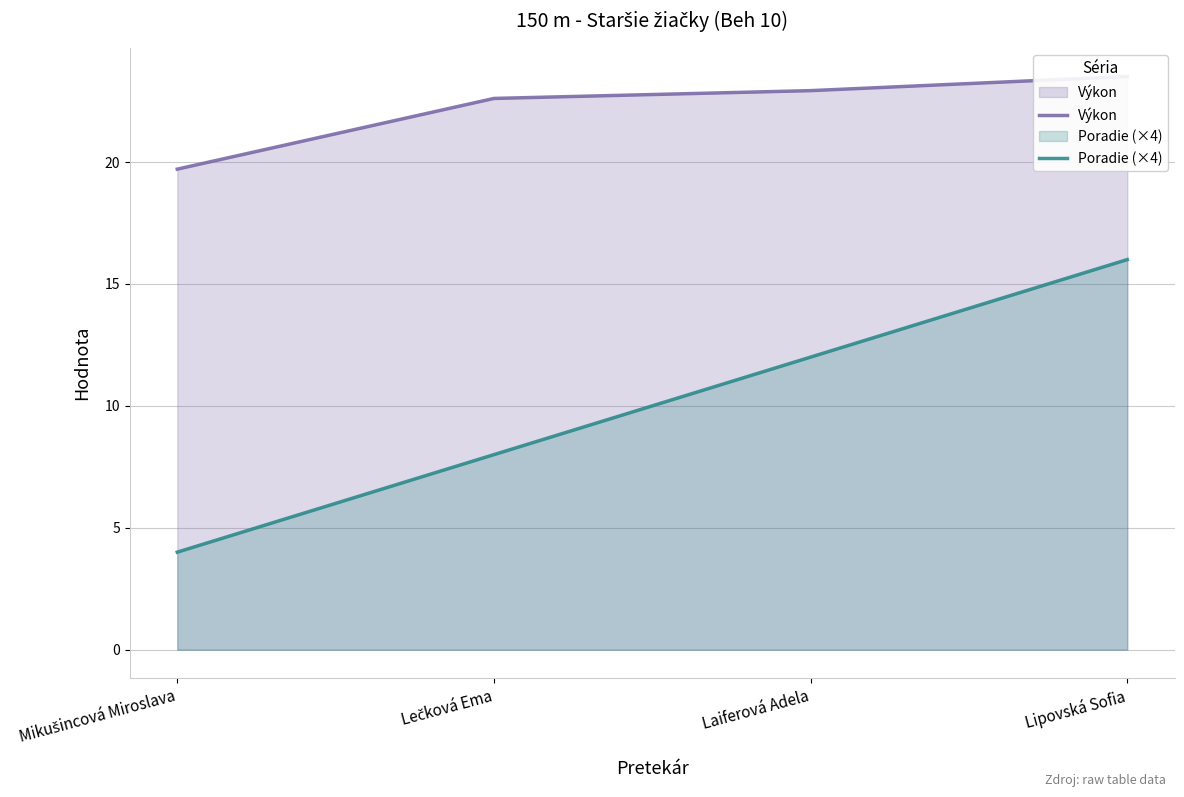

Which series has the largest total across all categories?

Výkon